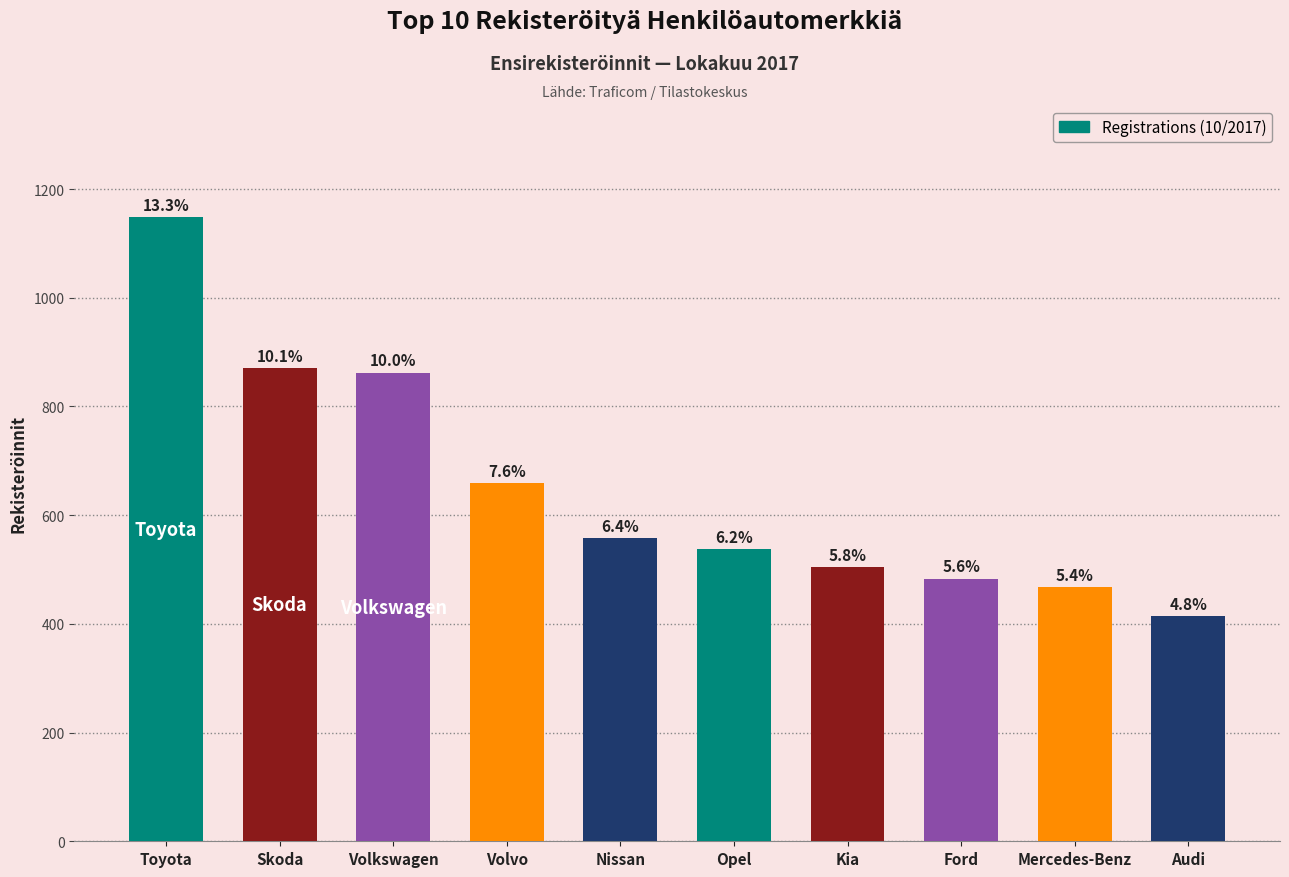

How many bars are there in total?

10